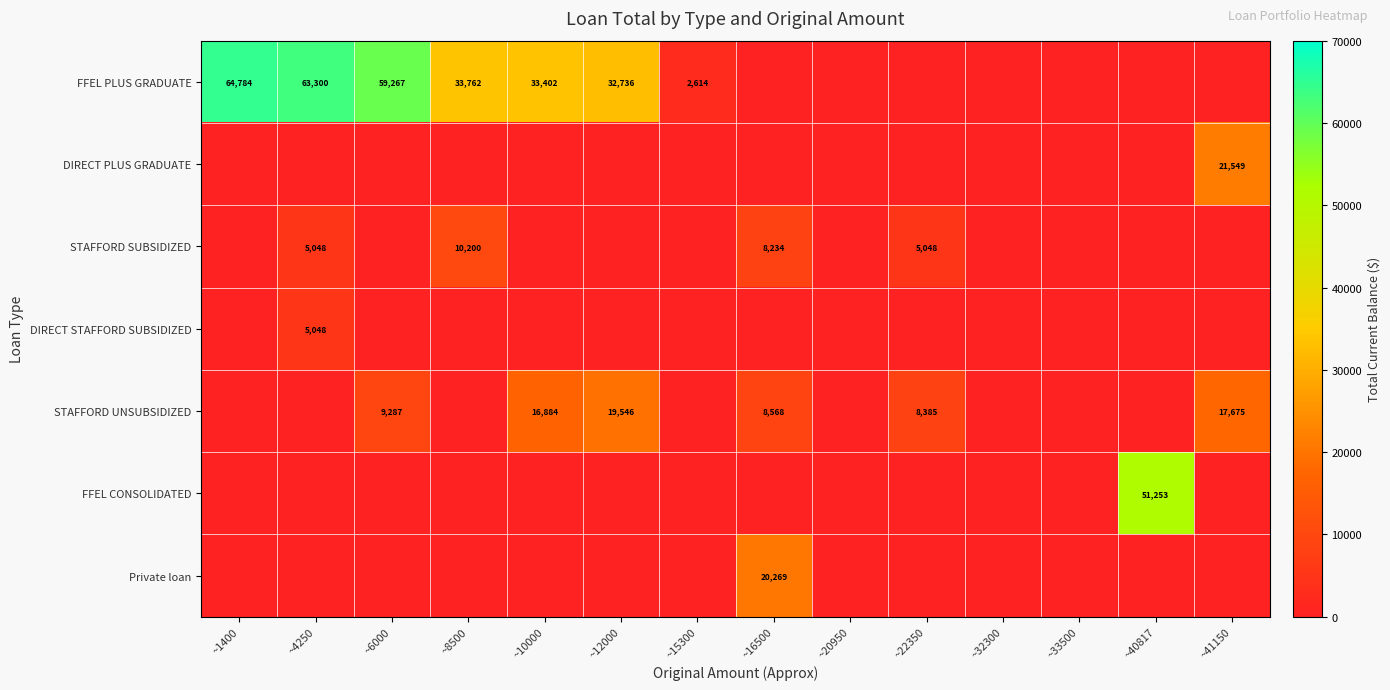

True or false: STAFFORD UNSUBSIDIZED has a value of 26998 at ~41150.

False